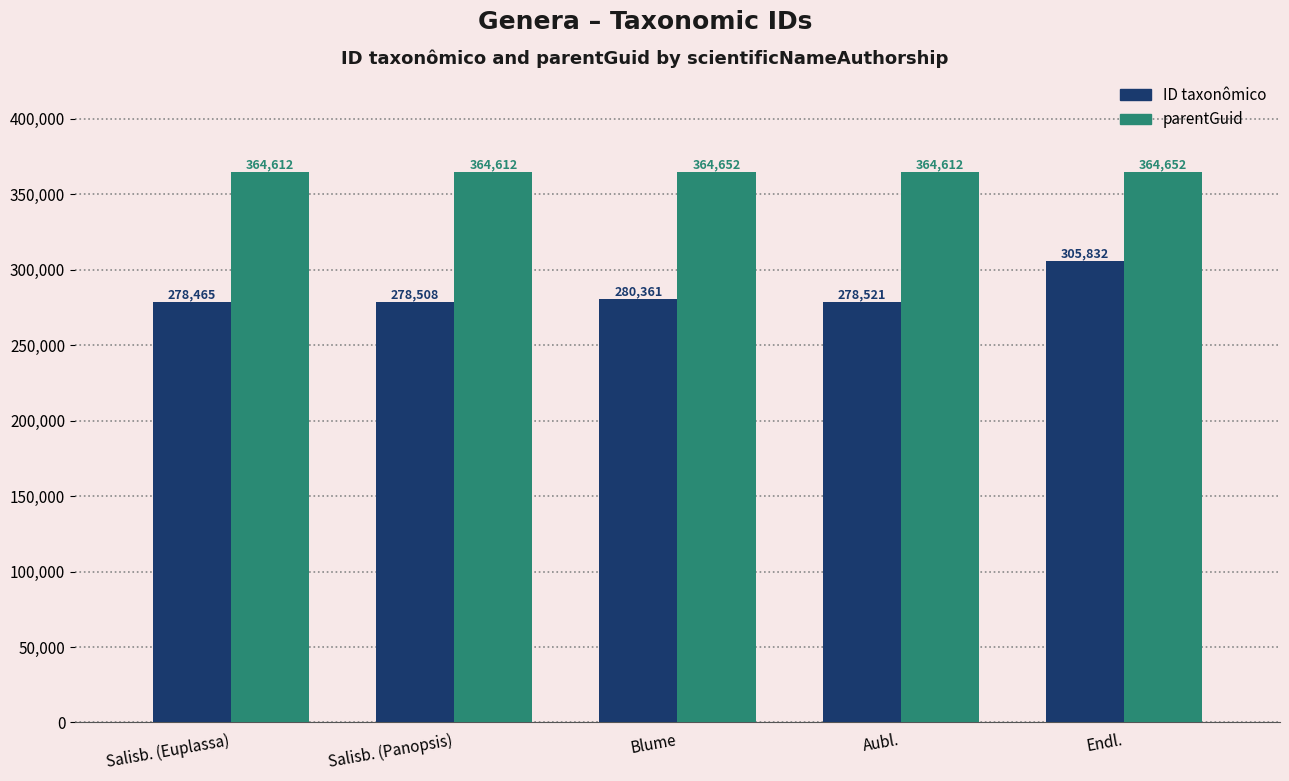

Between Salisb. (Euplassa) and Salisb. (Panopsis), which series saw the biggest shift?

ID taxonômico